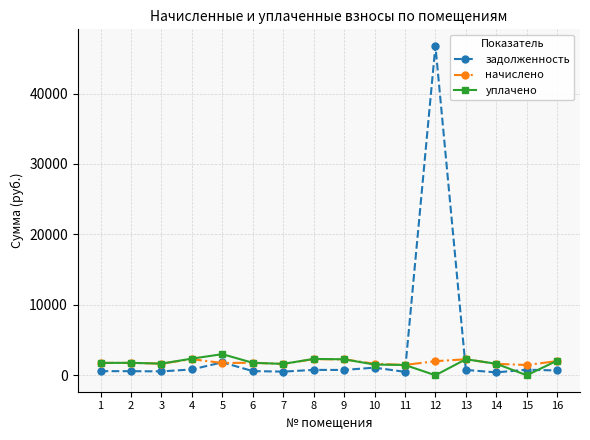

Which series has the largest range (max minus min)?

задолженность